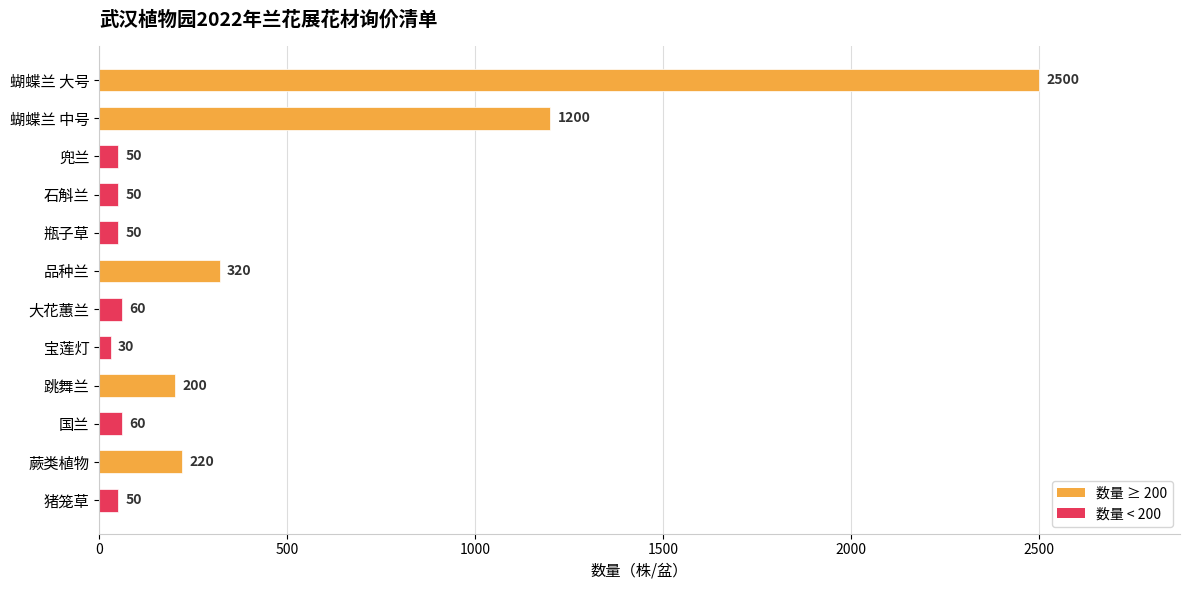

At which label is the value closest to 1265?

蝴蝶兰 中号